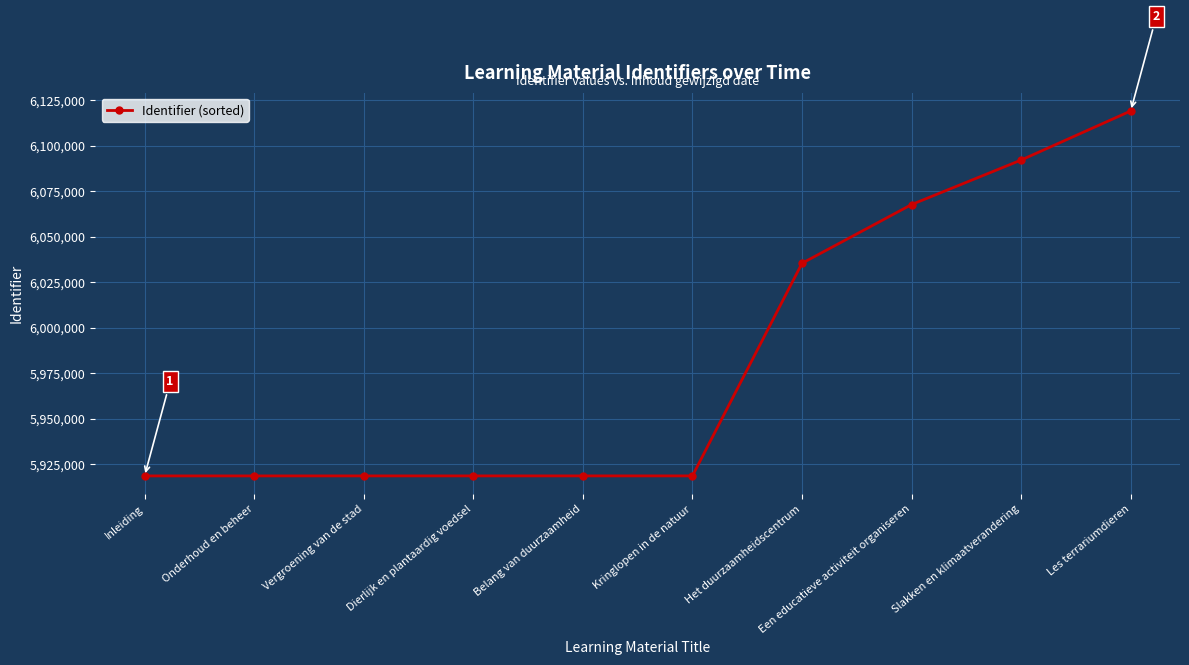

Is it true that the value at Inleiding is 9692447?

False